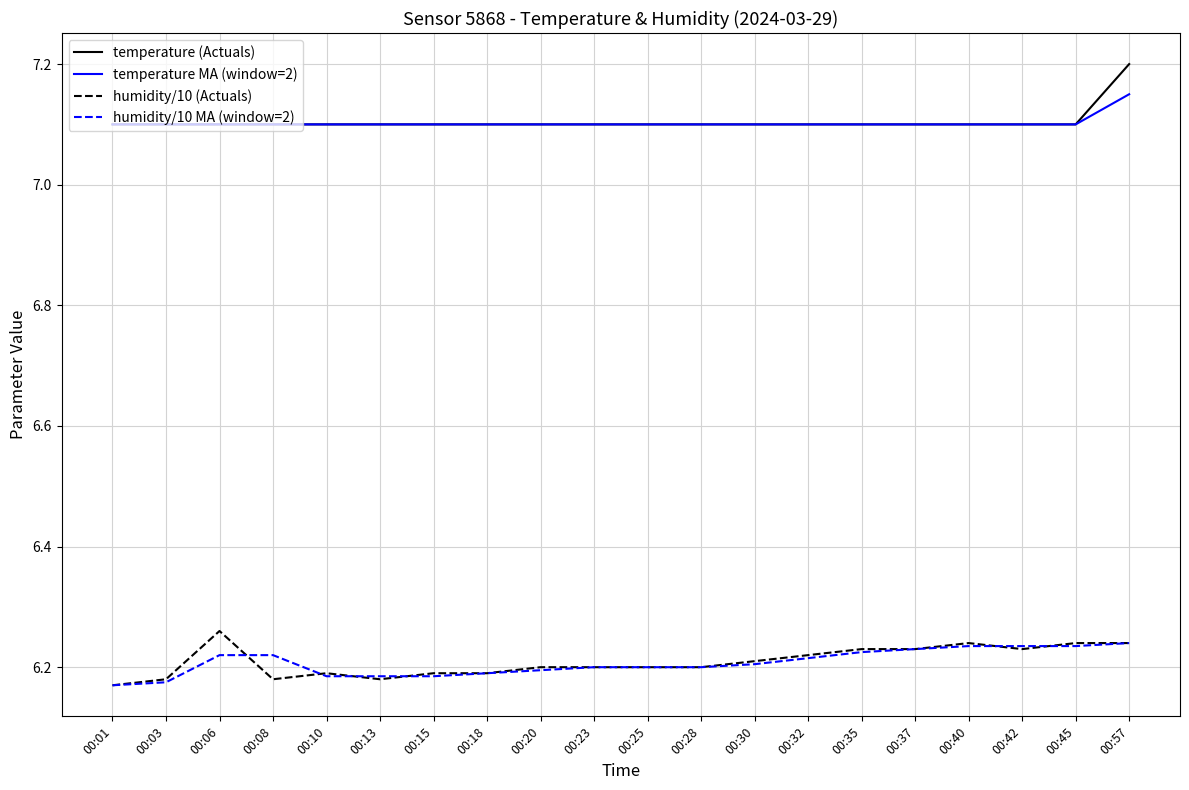

True or false: temperature (Actuals) has a value of 10.3 at 00:42.

False